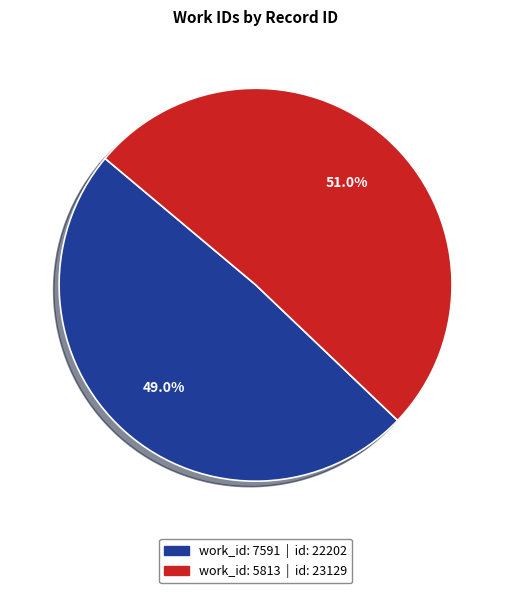

Is there a majority slice in this chart?

Yes